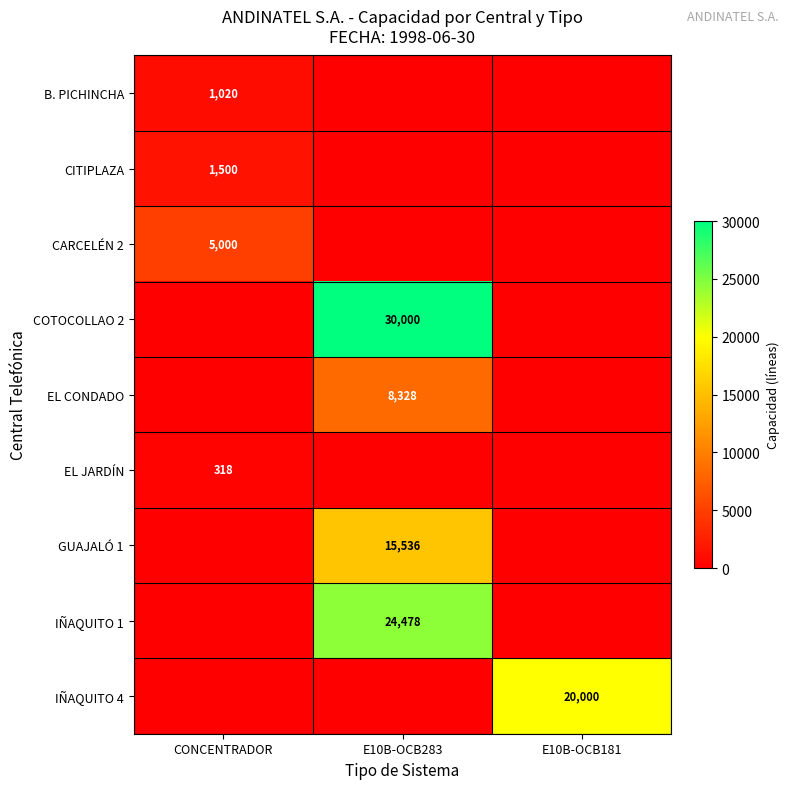

What is the greatest value displayed?

30000